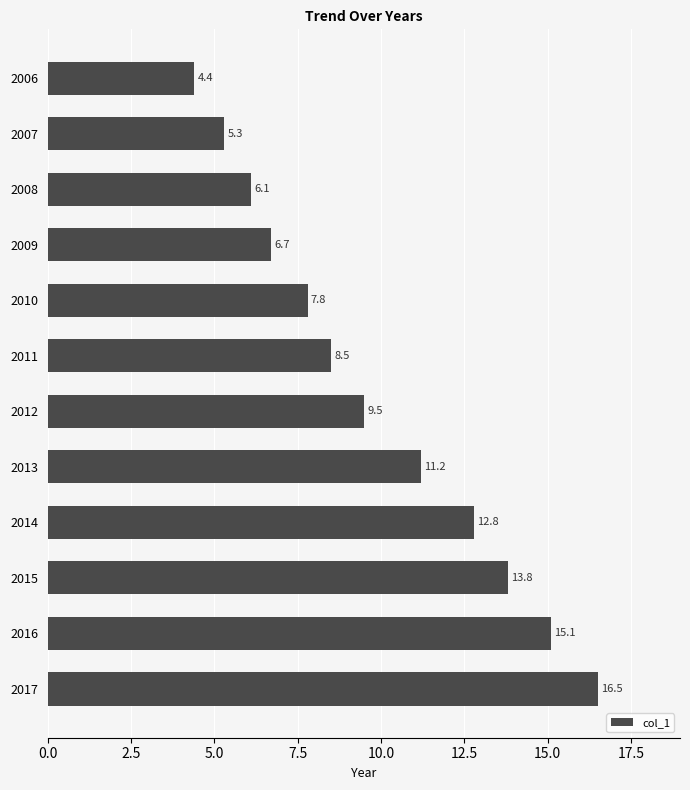

List the labels in order of value, smallest first.

2006, 2007, 2008, 2009, 2010, 2011, 2012, 2013, 2014, 2015, 2016, 2017